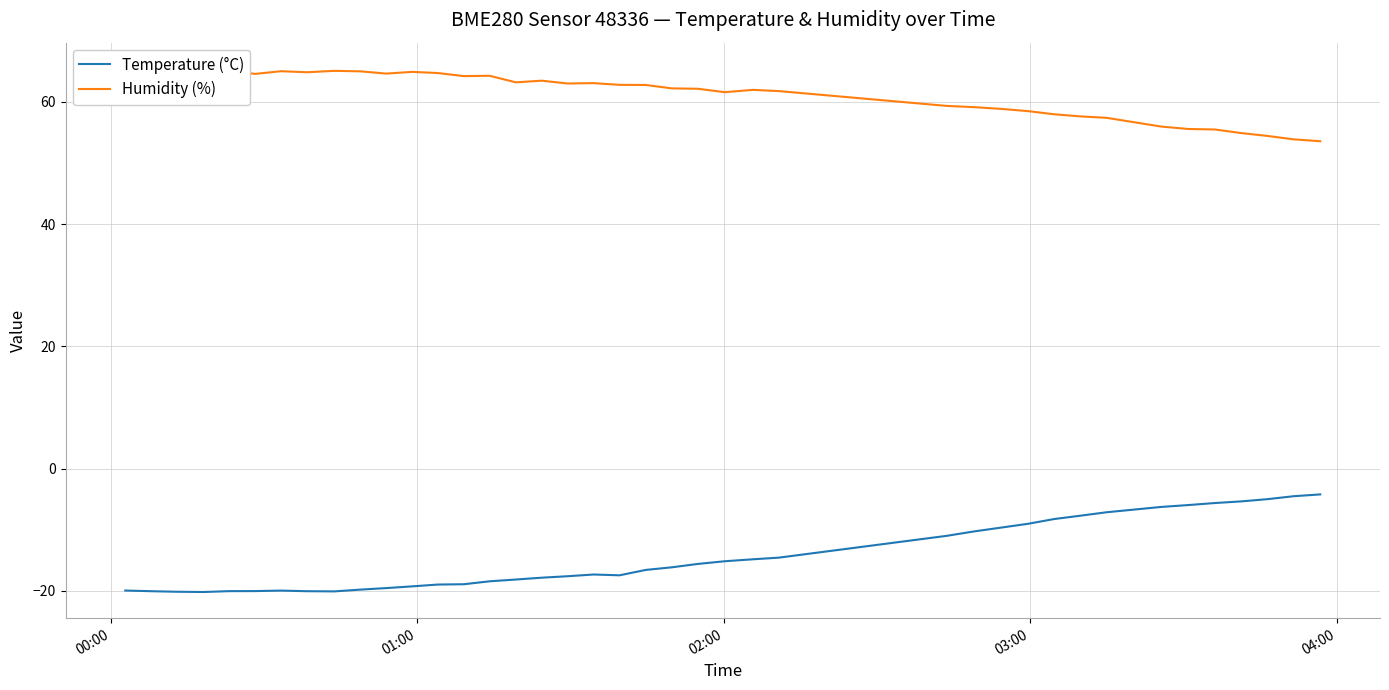

How many values in the Temperature (°C) series exceed -16?

18